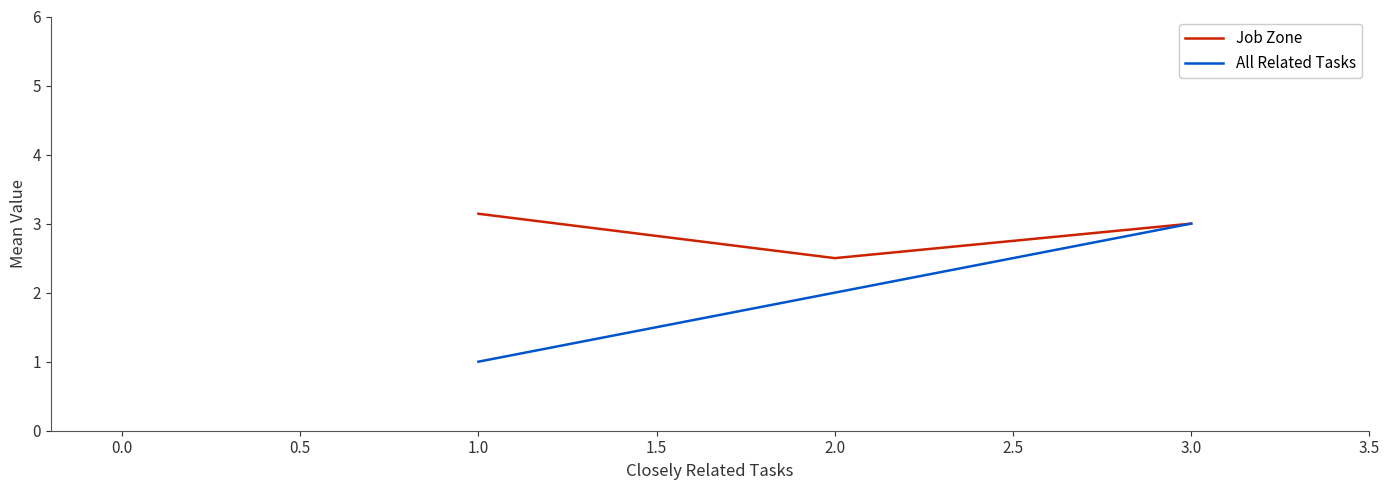

Rank the categories by Job Zone value from highest to lowest.

1.0, 3.0, 2.0